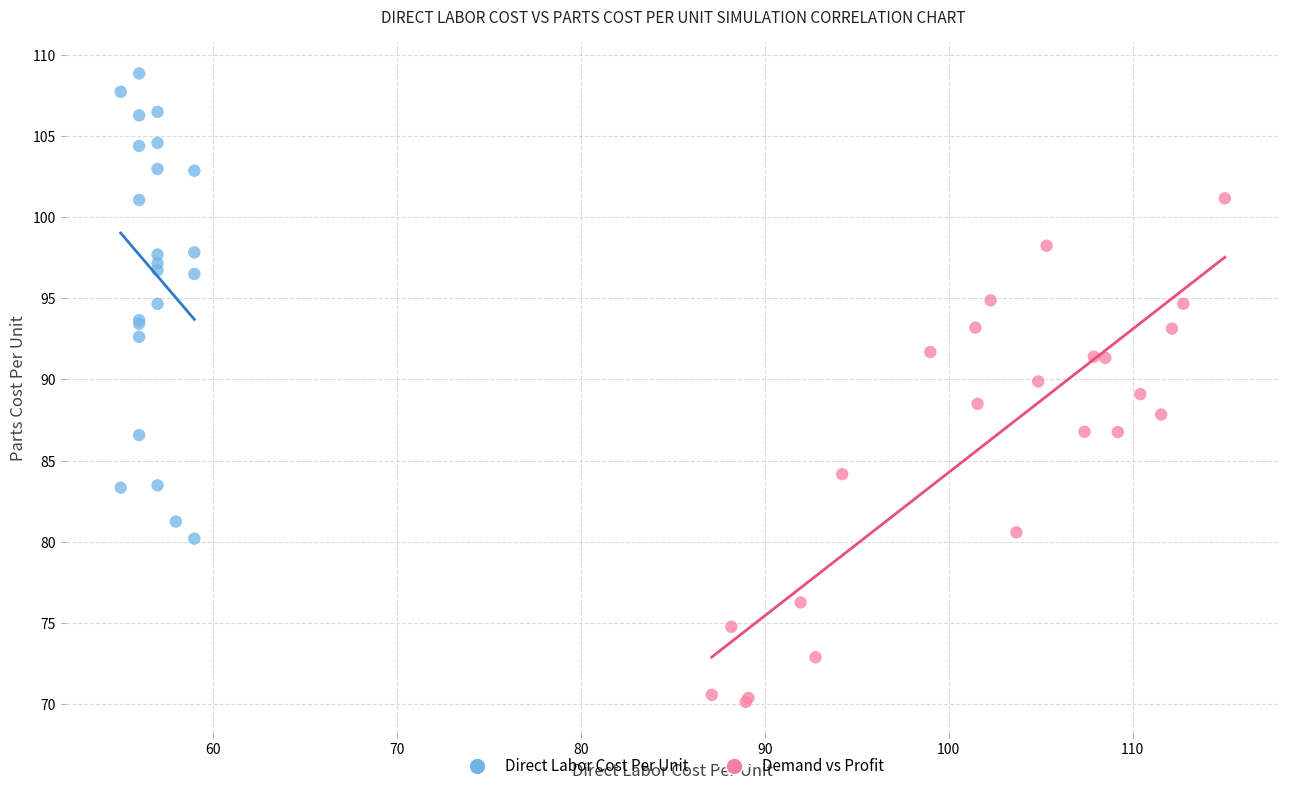

Which series reaches the maximum Y coordinate?

Direct Labor Cost Per Unit